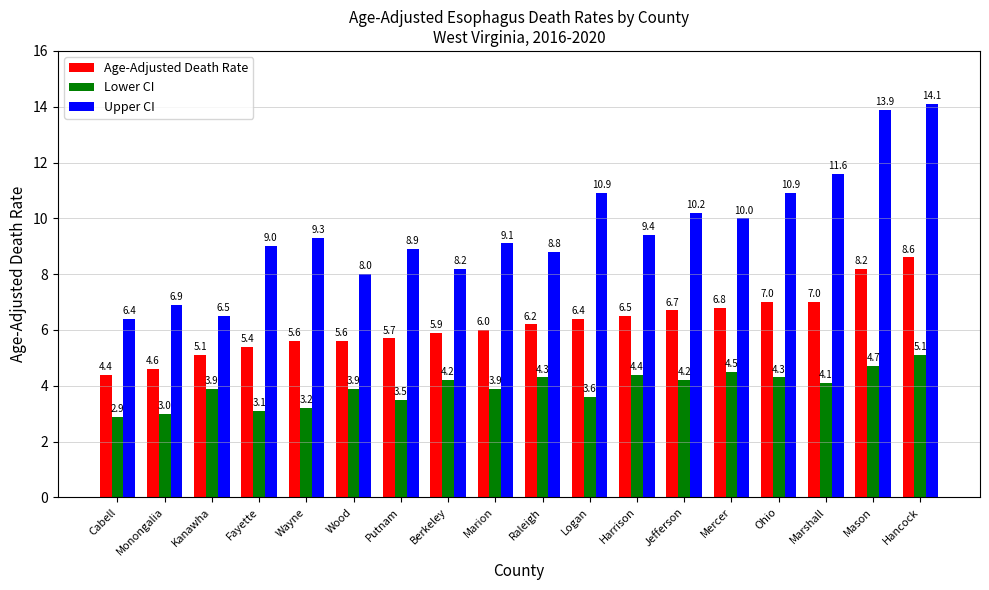

Are the bars horizontal?

No